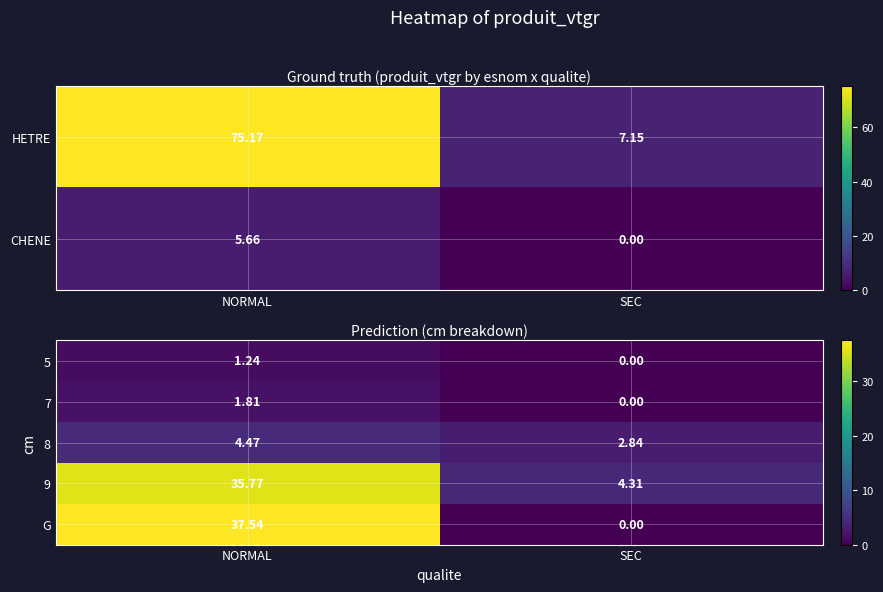

Is the value of 5 at NORMAL greater than the value of 8 at SEC?

No